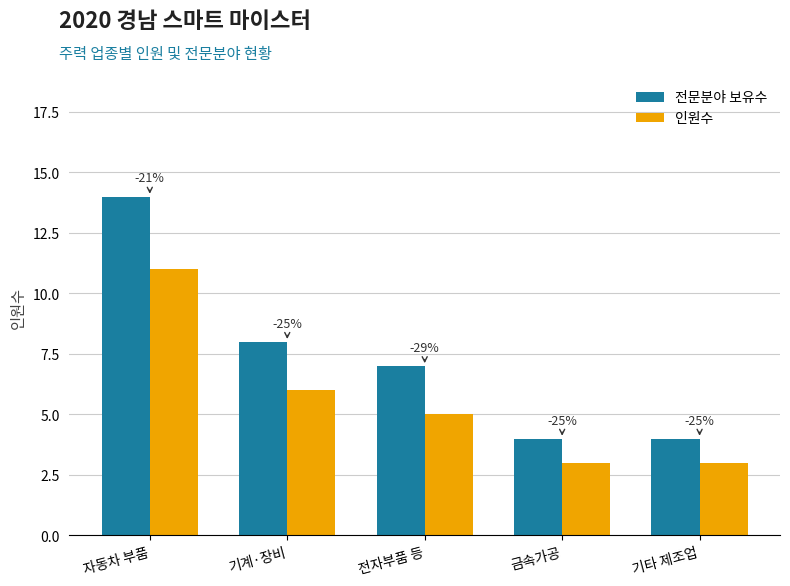

What are all the series names shown in the legend?

전문분야 보유수, 인원수